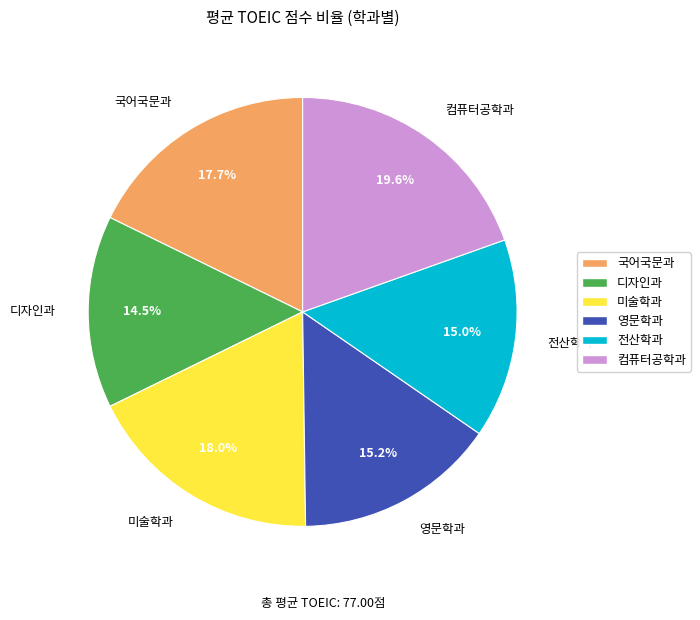

How much of the chart is everything except 전산학과?

85.0%